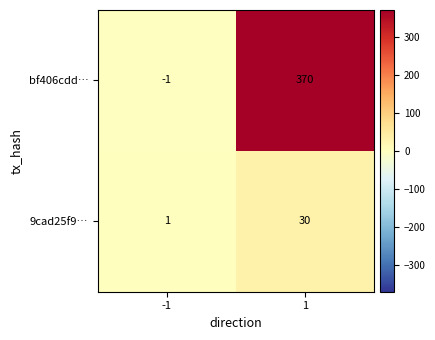

Which series has the largest range (max minus min)?

bf406cdd…